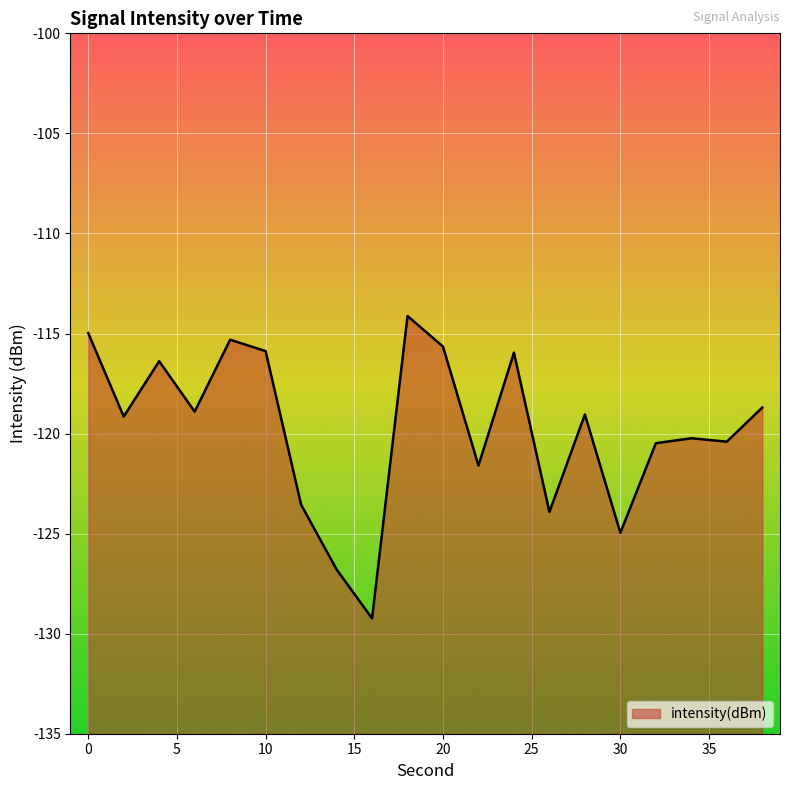

What is the difference between the second highest and minimum values?

14.3